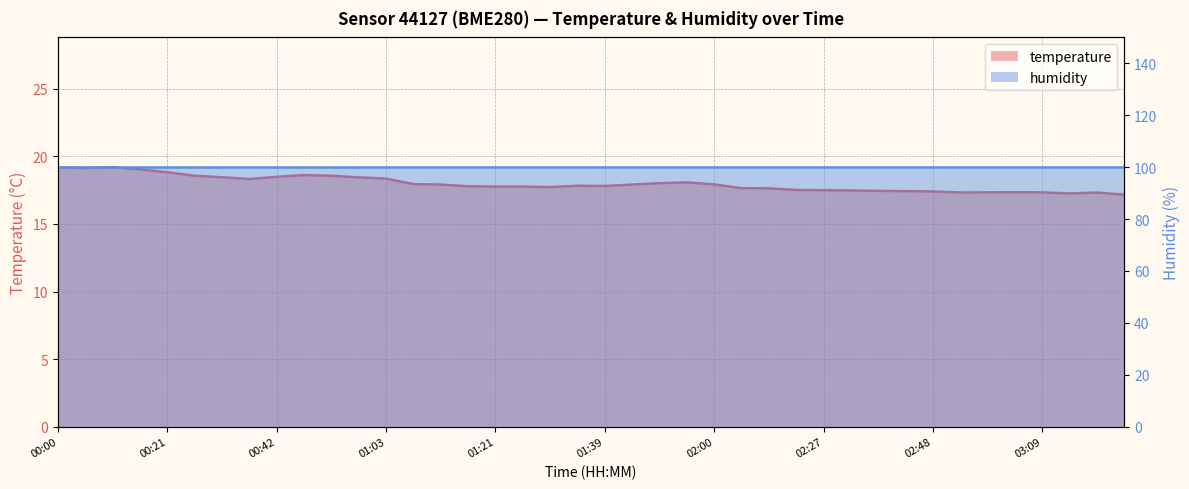

What is the value of the 21st point from the left?

17.8